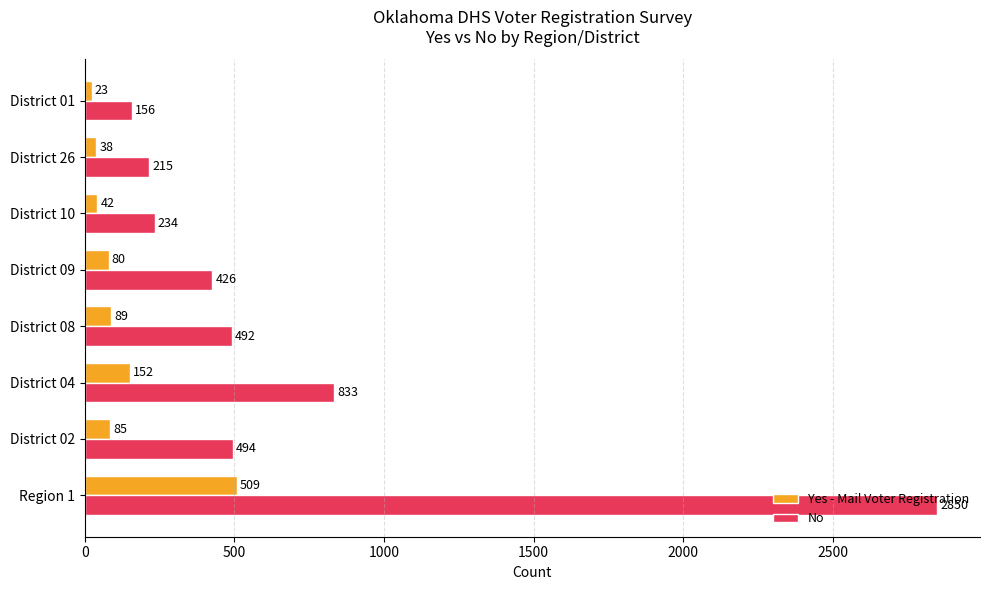

What is the difference between the highest and lowest values at District 08?

403